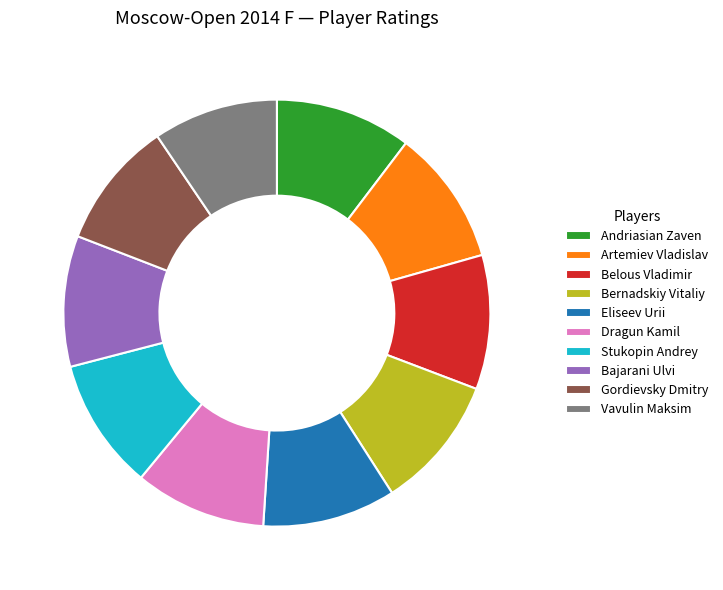

Is the sum of Belous Vladimir and Dragun Kamil greater than half?

No